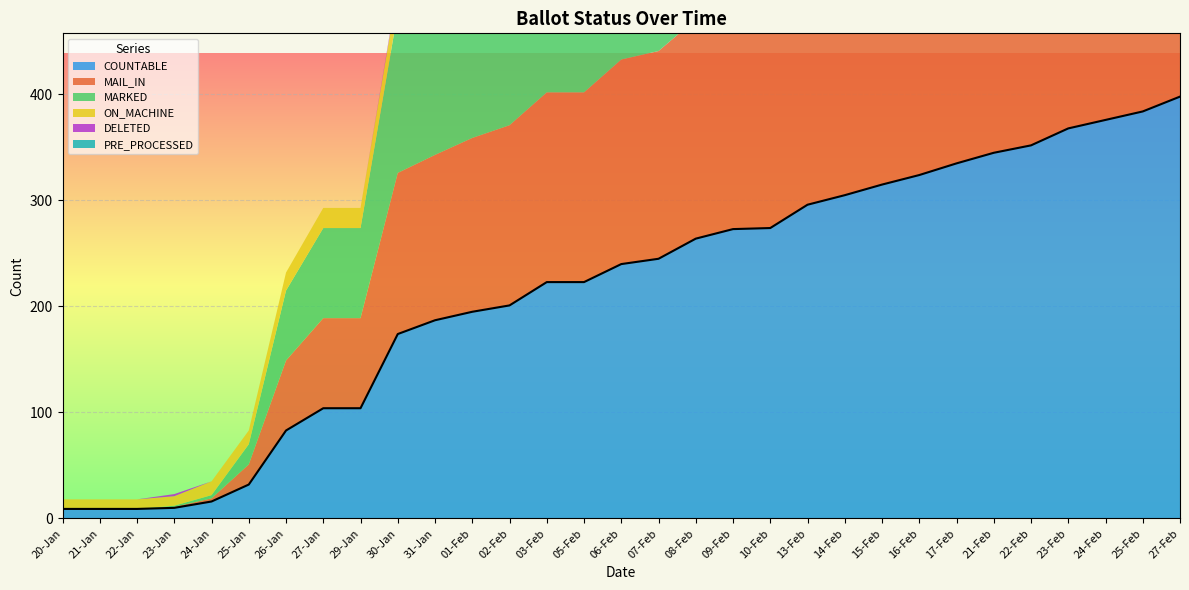

Reading right to left, transcribe all the data shown in this chart.

COUNTABLE: 398	384	376	368	352	345	335	324	315	305	296	274	273	264	245	240	223	223	201	195	187	174	104	104	83	32	16	10	9	9	9
MAIL_IN: 257	251	251	247	238	237	232	223	223	221	222	209	209	207	196	193	179	179	170	164	156	152	85	85	66	19	3	1	0	0	0
MARKED: 37	31	31	27	18	17	12	223	223	221	222	209	209	207	196	193	179	179	170	164	156	152	85	85	66	19	3	1	0	0	0
ON_MACHINE: 140	132	124	120	113	107	102	100	92	84	74	65	64	57	49	47	44	44	31	31	31	22	19	19	17	13	13	9	9	9	9
DELETED: 5	5	5	5	5	5	5	5	5	4	3	3	3	2	2	2	2	2	2	2	2	2	0	0	0	0	0	2	0	0	0
PRE_PROCESSED: 220	220	220	220	220	220	220	0	0	0	0	0	0	0	0	0	0	0	0	0	0	0	0	0	0	0	0	0	0	0	0